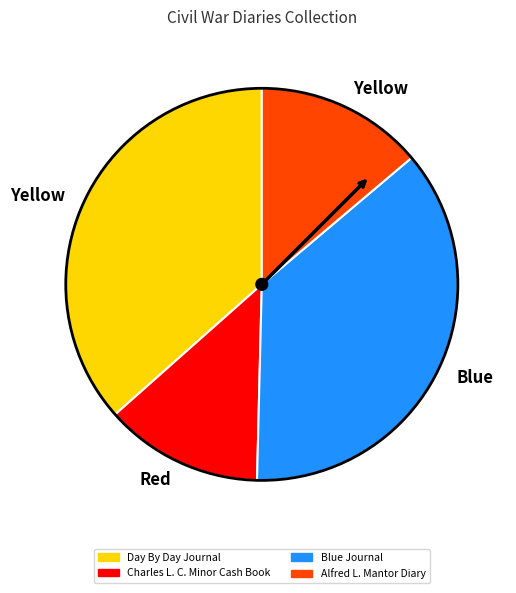

Is there a majority slice in this chart?

No